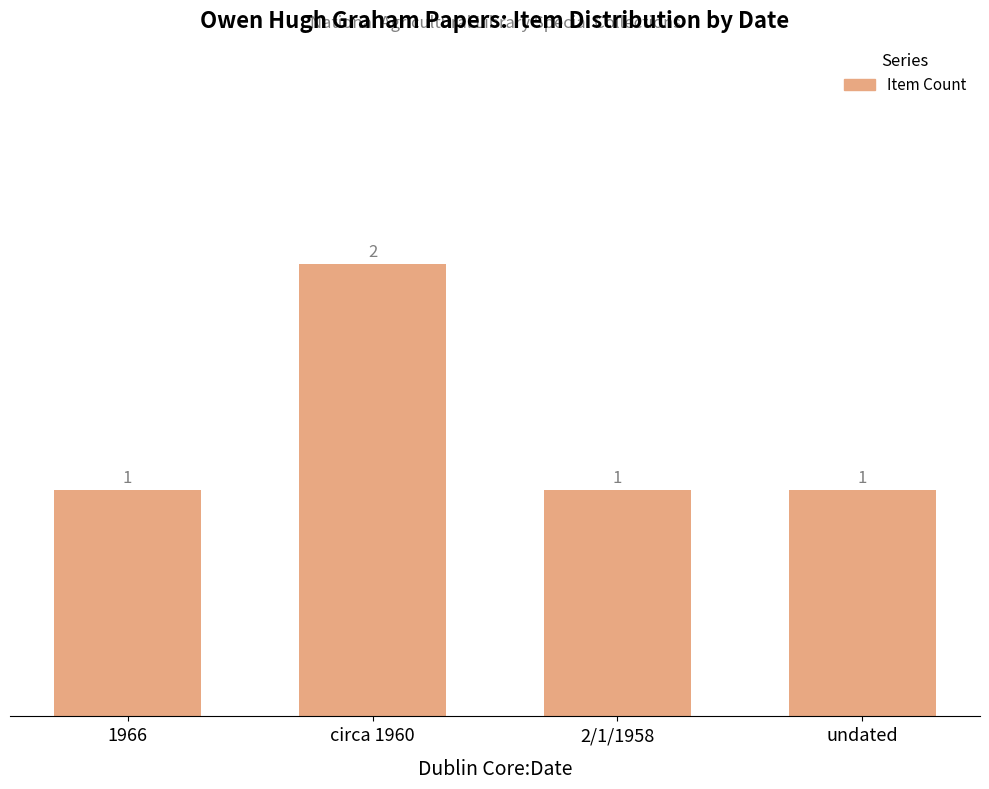

What is the label of the 3rd bar from the right?

circa 1960